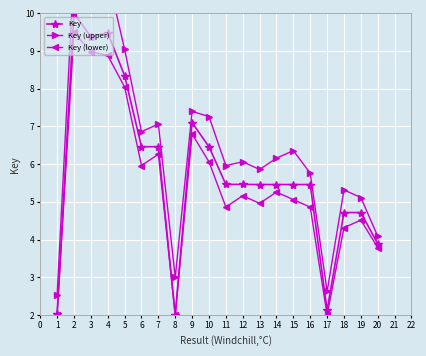

What is the difference between the maximum and minimum values in the Key (upper) series?

8.7